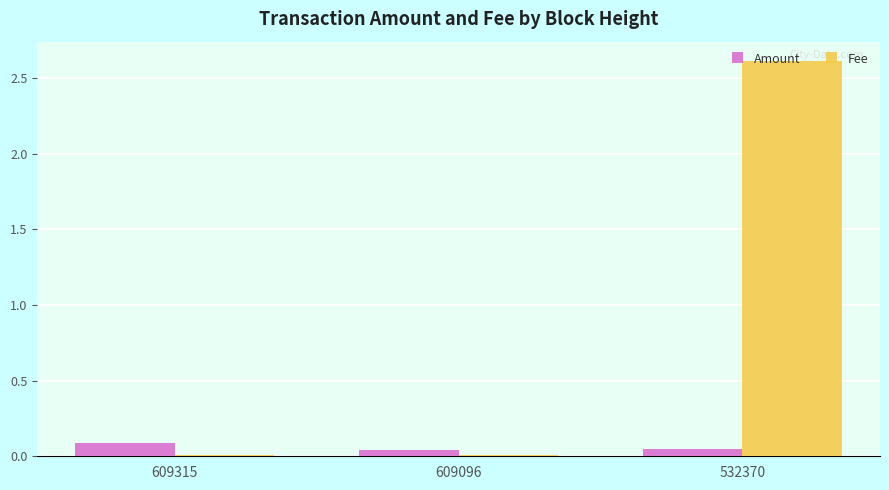

Which series has the largest total across all categories?

Fee